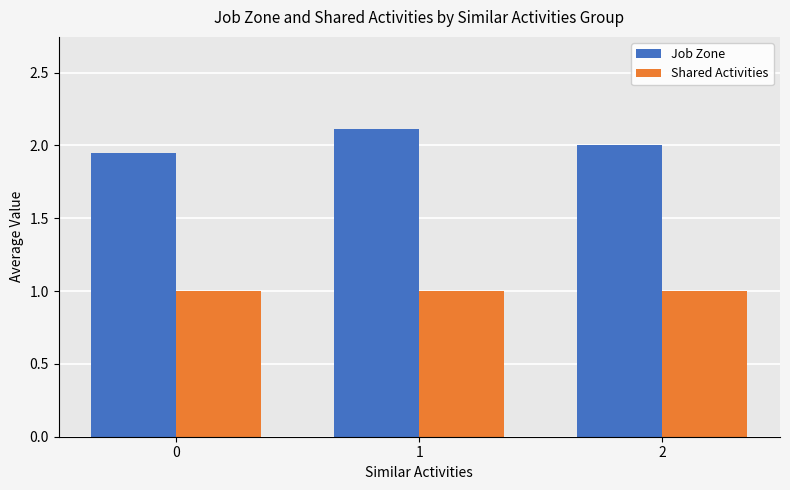

Is it true that Shared Activities equals 1.5 at 0?

False